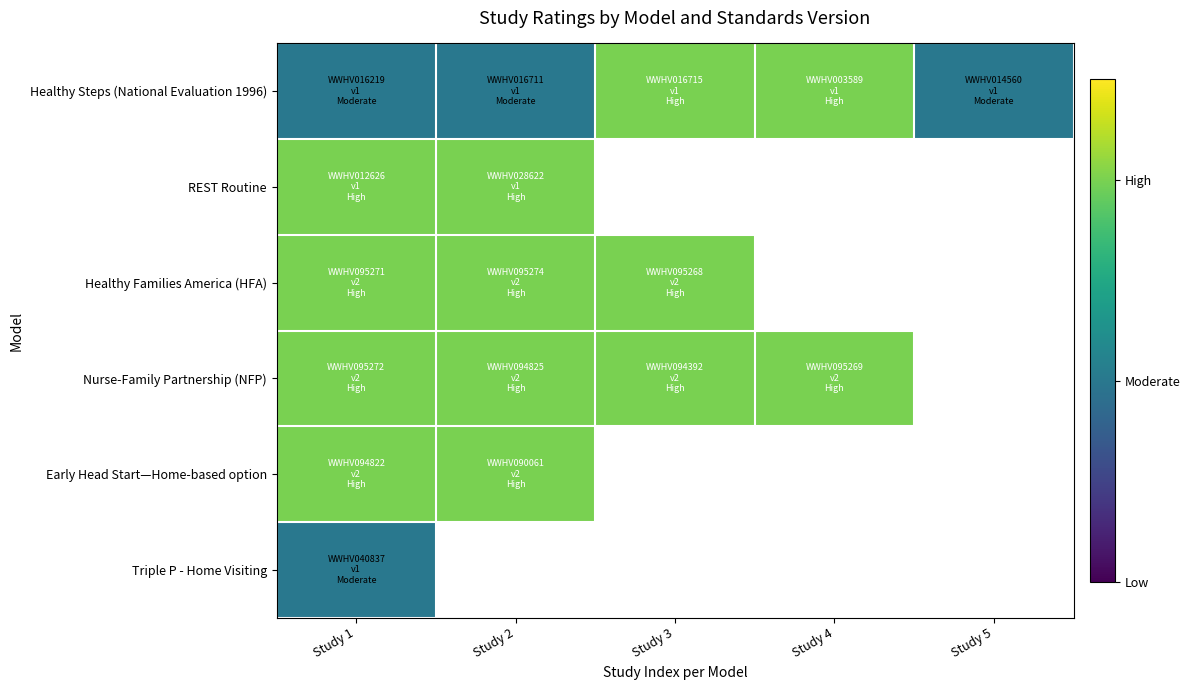

How many positive values does the Early Head Start—Home-based option series have?

2